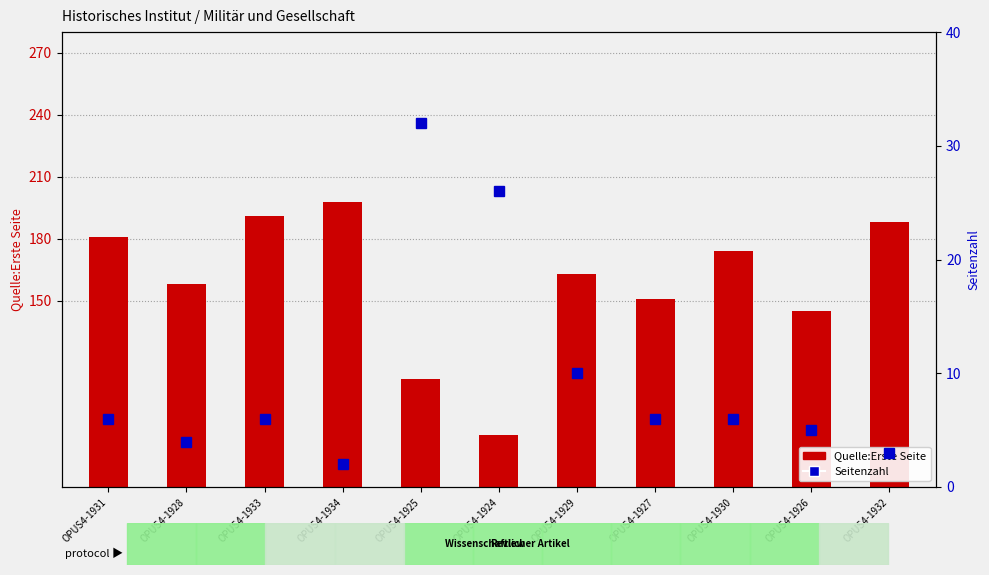

Does the chart contain any negative values?

No